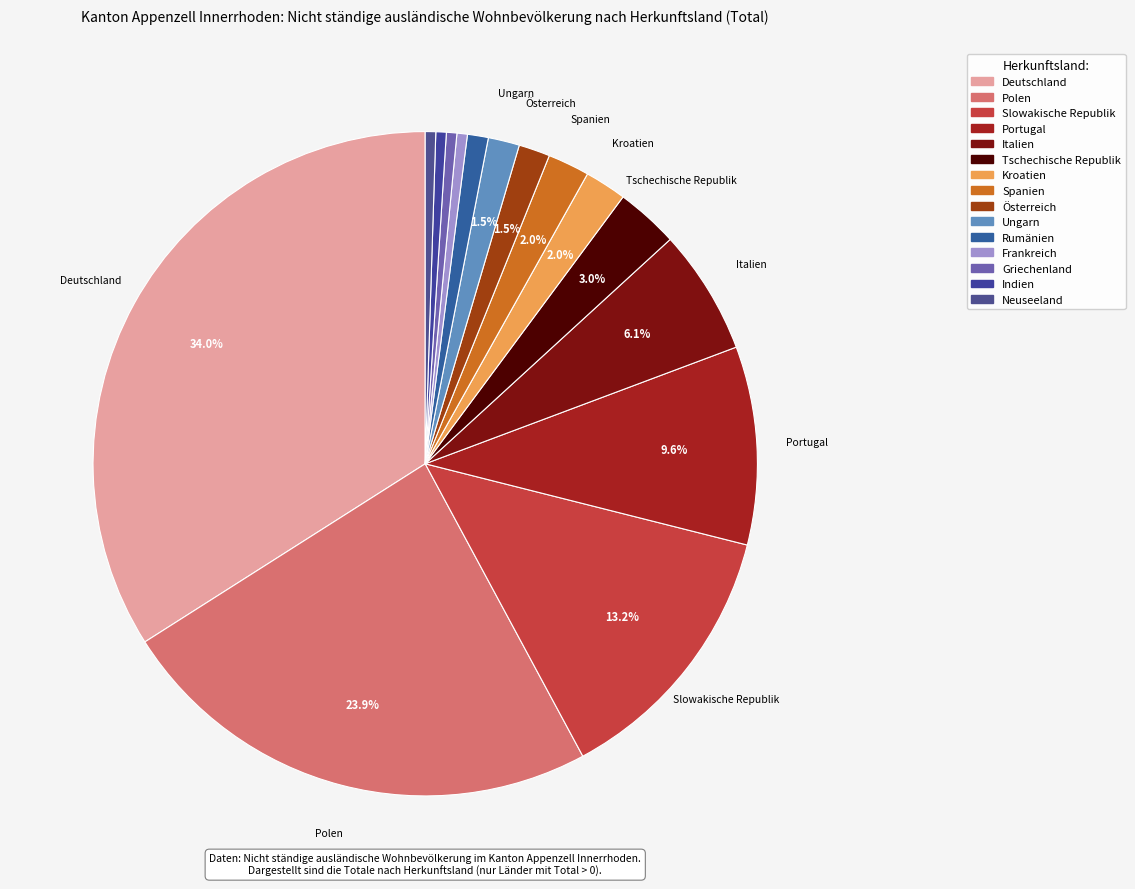

What is the total percentage of Tschechische Republik and Portugal?

12.7%